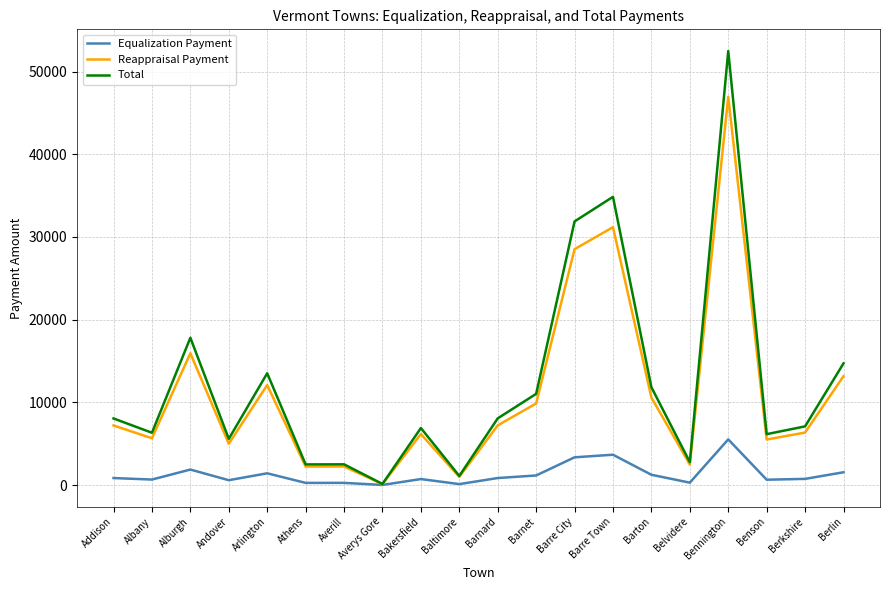

Is the value of Reappraisal Payment at Andover greater than the value of Equalization Payment at Albany?

Yes